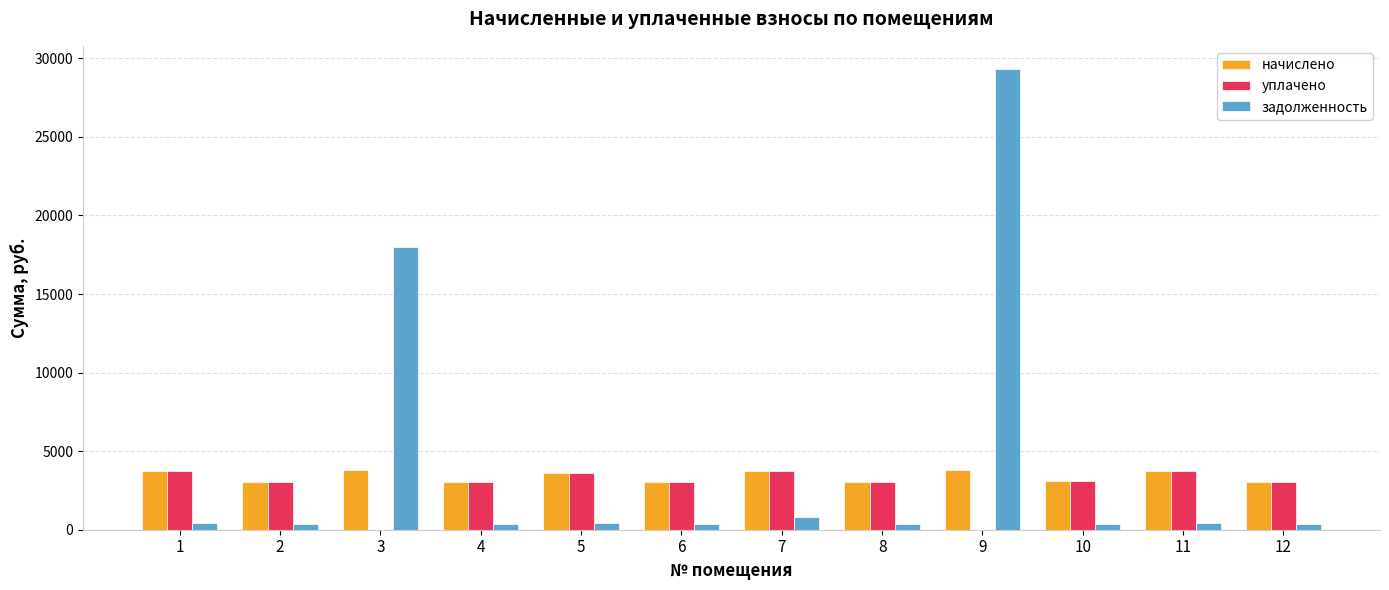

What is the spread (max minus min) of values at 3?

17997.8